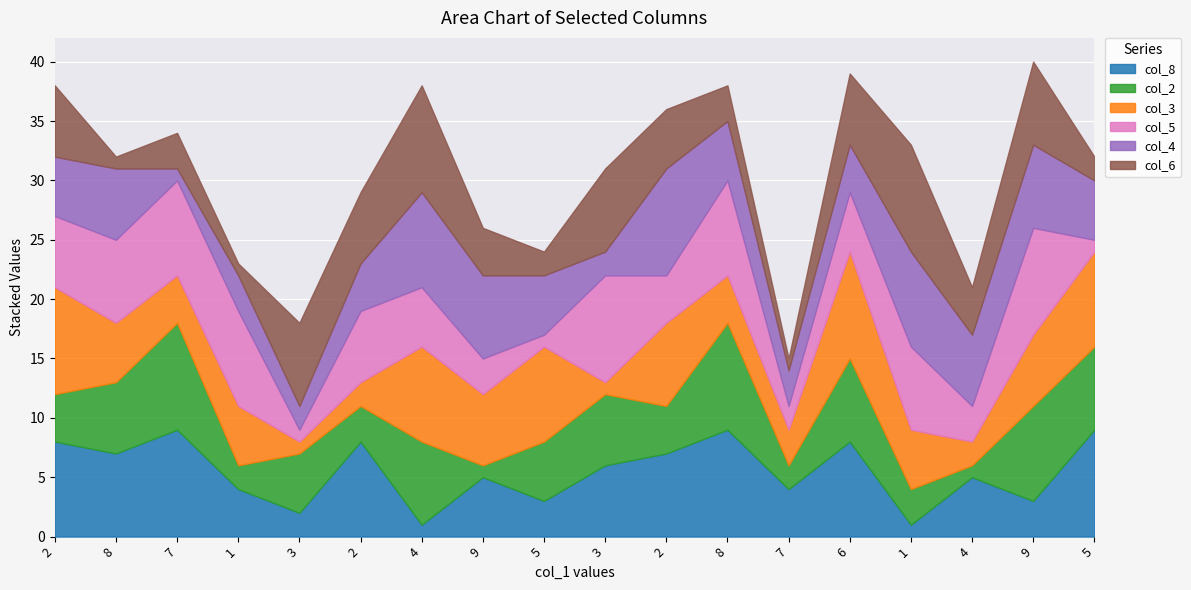

At how many categories does at least one series exceed 1?

18